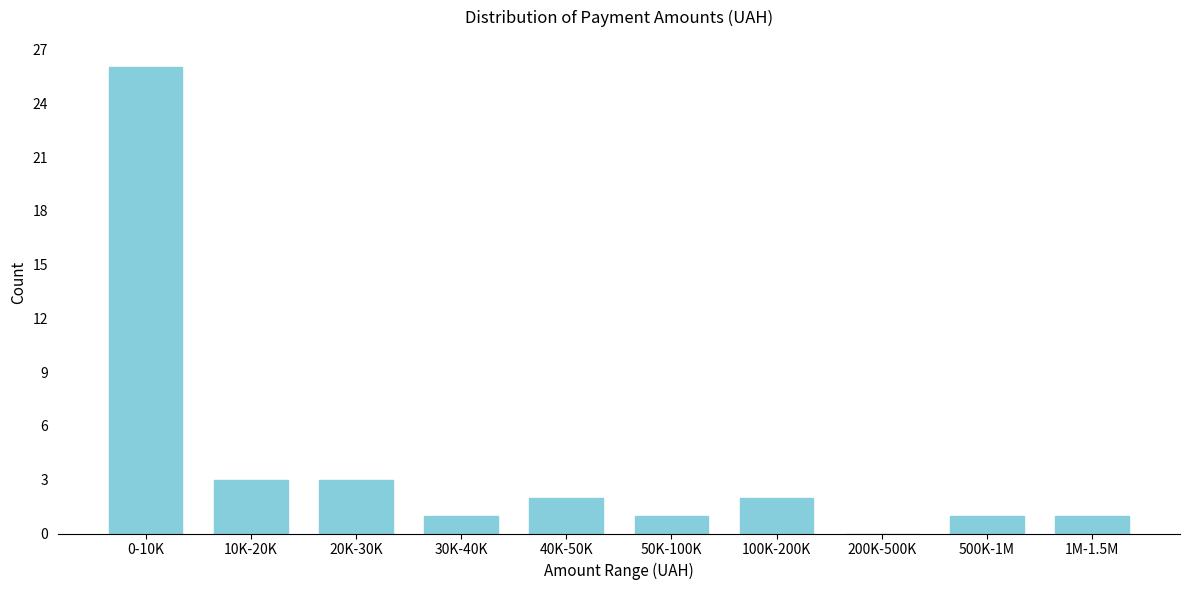

Reading left to right, what are all the values shown in this chart?

0-10K=26	10K-20K=3	20K-30K=3	30K-40K=1	40K-50K=2	50K-100K=1	100K-200K=2	200K-500K=0	500K-1M=1	1M-1.5M=1